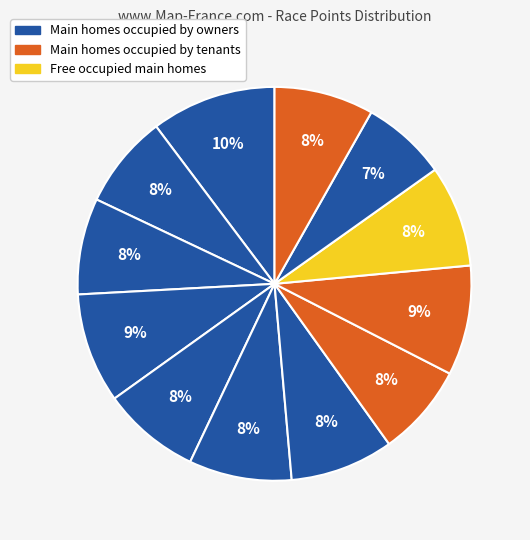

How many segments does this pie chart have?

12